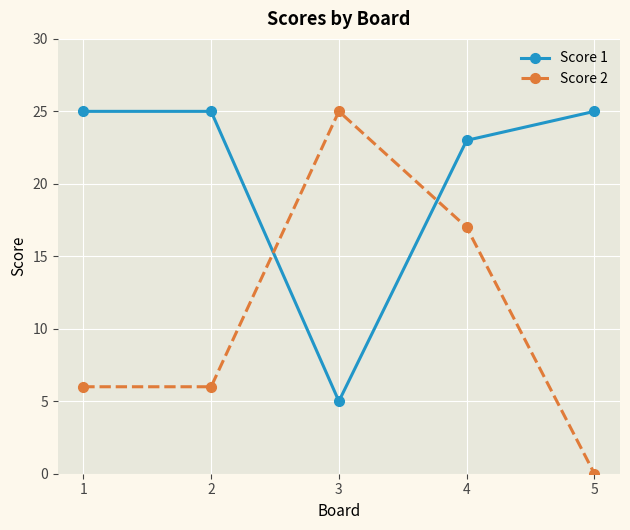

How many Score 1 values are between 23 and 25?

4